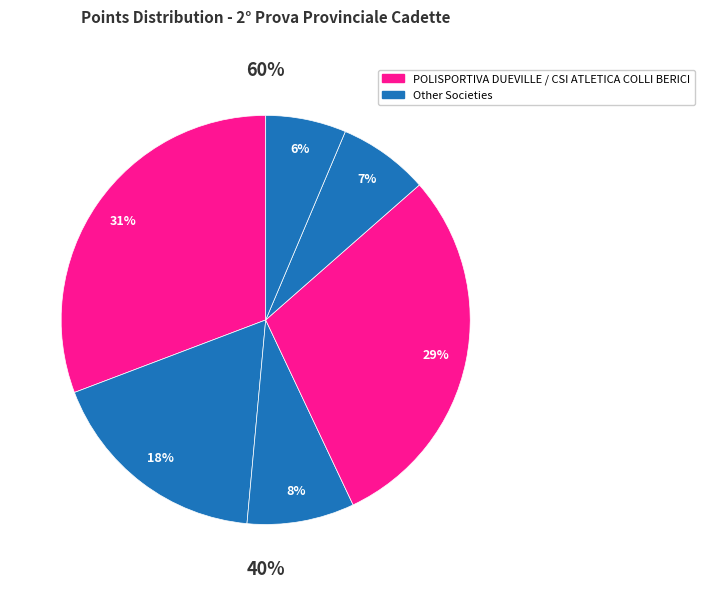

What percentage is the A.A. ATLETICA MALO slice, to the nearest percent?

8%